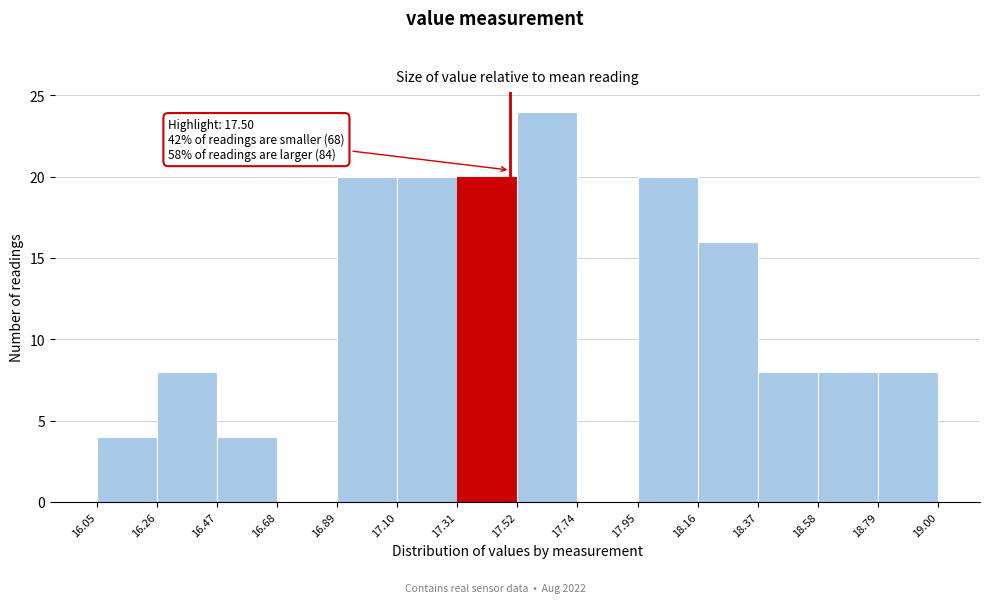

Over which range of the x-axis is the bar tallest?

17.52 to 17.74